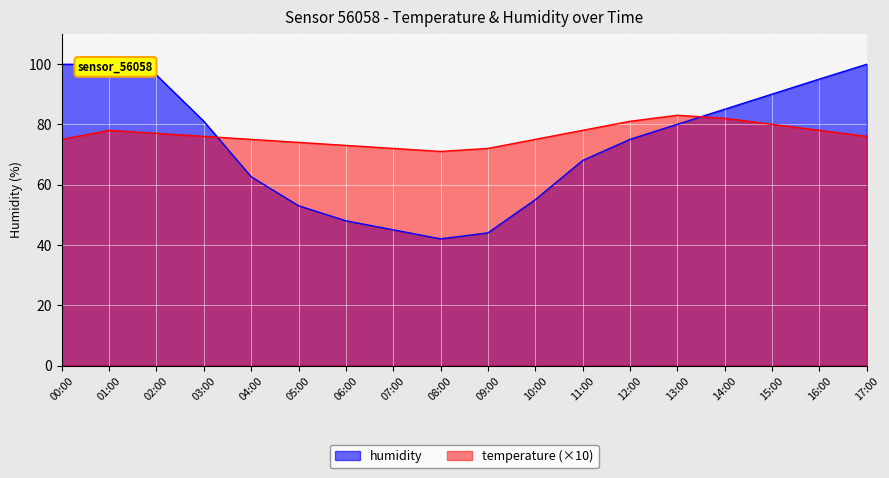

Which series has the widest spread of values?

humidity